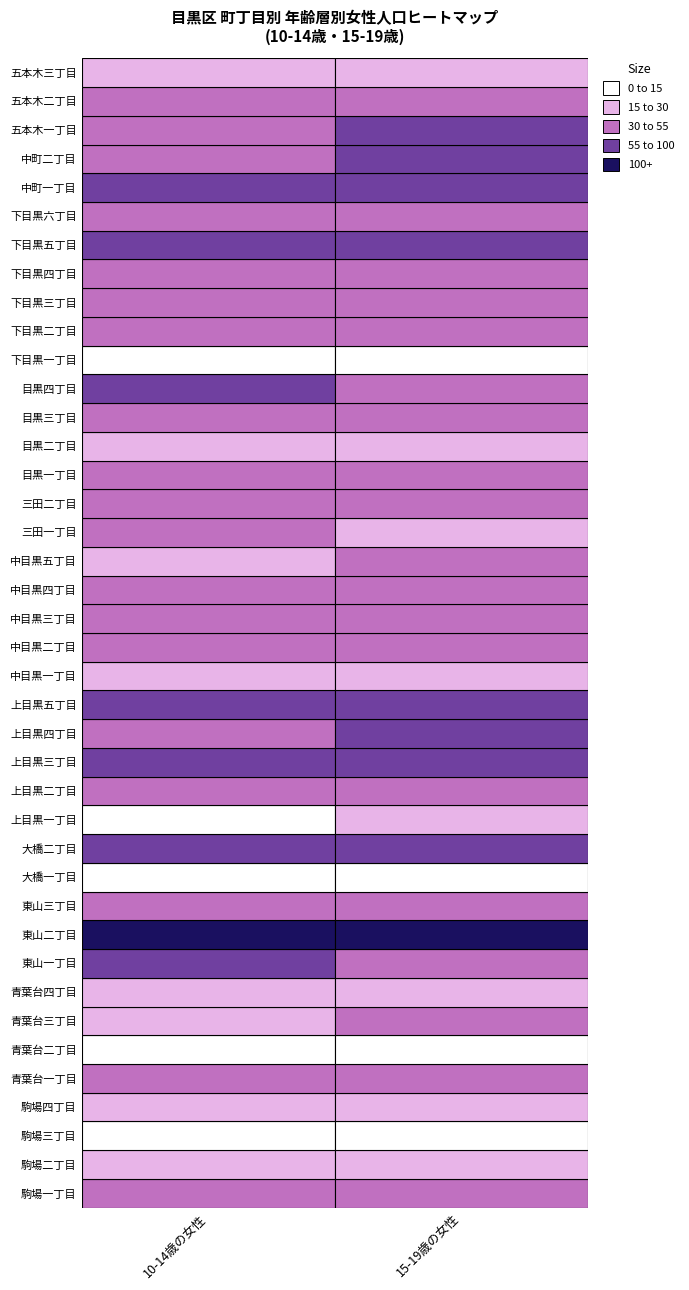

Reading left to right, transcribe all the data shown in this chart.

駒場一丁目: 0=54	1=43
駒場二丁目: 0=20	1=17
駒場三丁目: 0=10	1=14
駒場四丁目: 0=23	1=24
青葉台一丁目: 0=35	1=32
青葉台二丁目: 0=10	1=13
青葉台三丁目: 0=22	1=36
青葉台四丁目: 0=26	1=19
東山一丁目: 0=61	1=47
東山二丁目: 0=307	1=229
東山三丁目: 0=50	1=44
大橋一丁目: 0=10	1=6
大橋二丁目: 0=57	1=92
上目黒一丁目: 0=14	1=17
上目黒二丁目: 0=41	1=51
上目黒三丁目: 0=66	1=75
上目黒四丁目: 0=43	1=60
上目黒五丁目: 0=66	1=63
中目黒一丁目: 0=19	1=26
中目黒二丁目: 0=33	1=39
中目黒三丁目: 0=35	1=40
中目黒四丁目: 0=43	1=41
中目黒五丁目: 0=29	1=38
三田一丁目: 0=31	1=20
三田二丁目: 0=39	1=50
目黒一丁目: 0=35	1=40
目黒二丁目: 0=21	1=26
目黒三丁目: 0=43	1=42
目黒四丁目: 0=66	1=51
下目黒一丁目: 0=13	1=9
下目黒二丁目: 0=34	1=37
下目黒三丁目: 0=43	1=52
下目黒四丁目: 0=43	1=37
下目黒五丁目: 0=75	1=60
下目黒六丁目: 0=34	1=52
中町一丁目: 0=73	1=65
中町二丁目: 0=54	1=68
五本木一丁目: 0=43	1=55
五本木二丁目: 0=47	1=44
五本木三丁目: 0=16	1=24